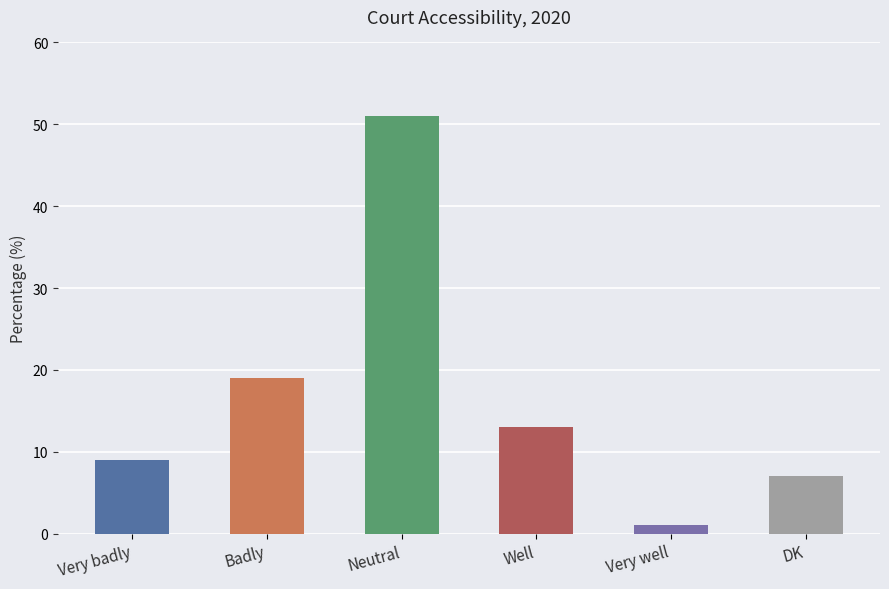

How many series are shown in this chart?

1